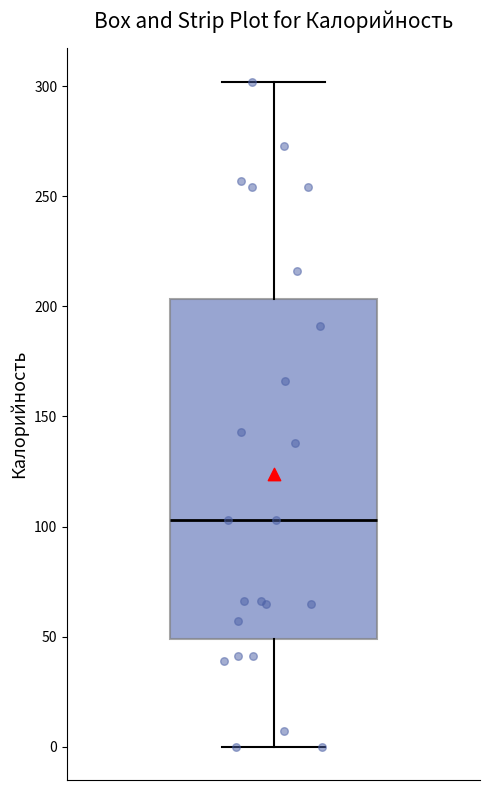

Where does the lower whisker of the box end on the y-axis? The values are not printed on the chart, so give them approximately, as read against the axis.

0